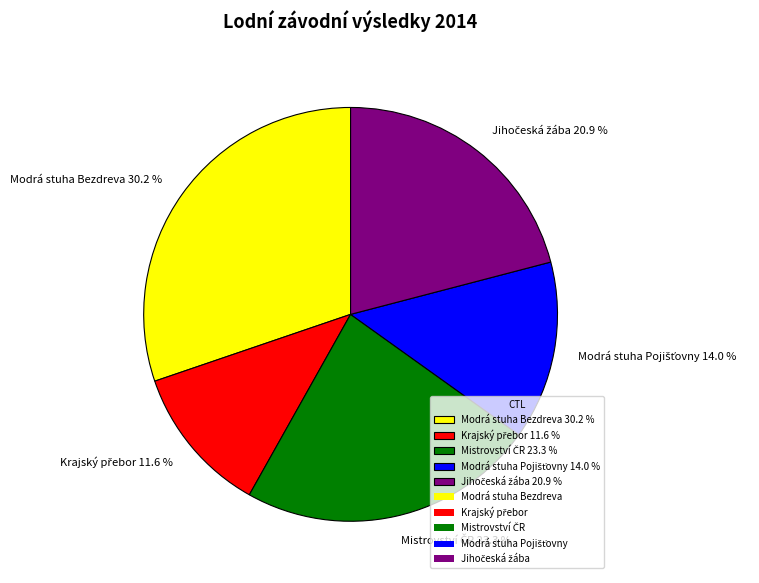

What portion of the pie excludes Modrá stuha Bezdreva 30.2 %?

69.8%